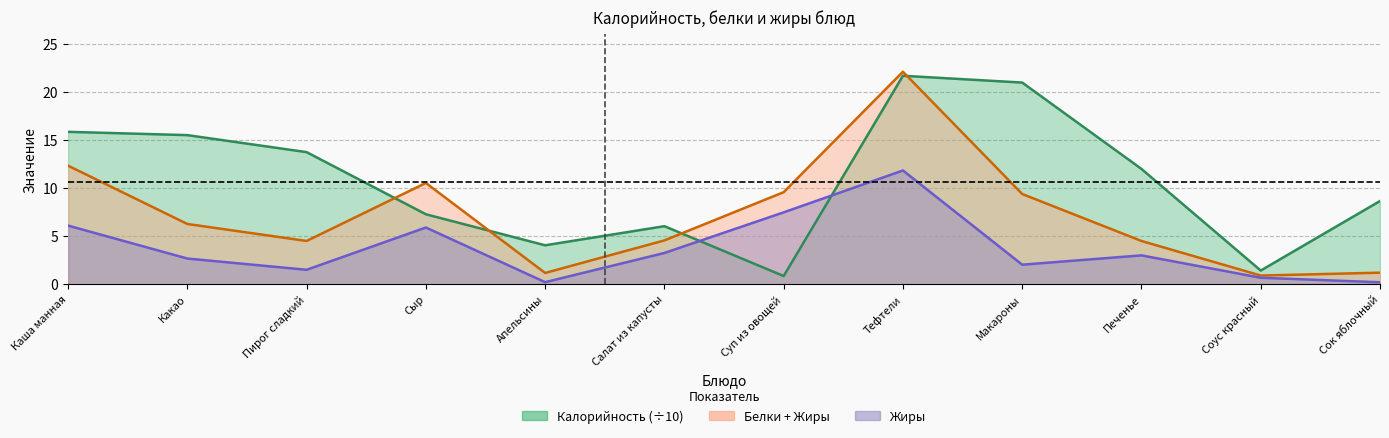

What position from the right is Пирог сладкий?

10